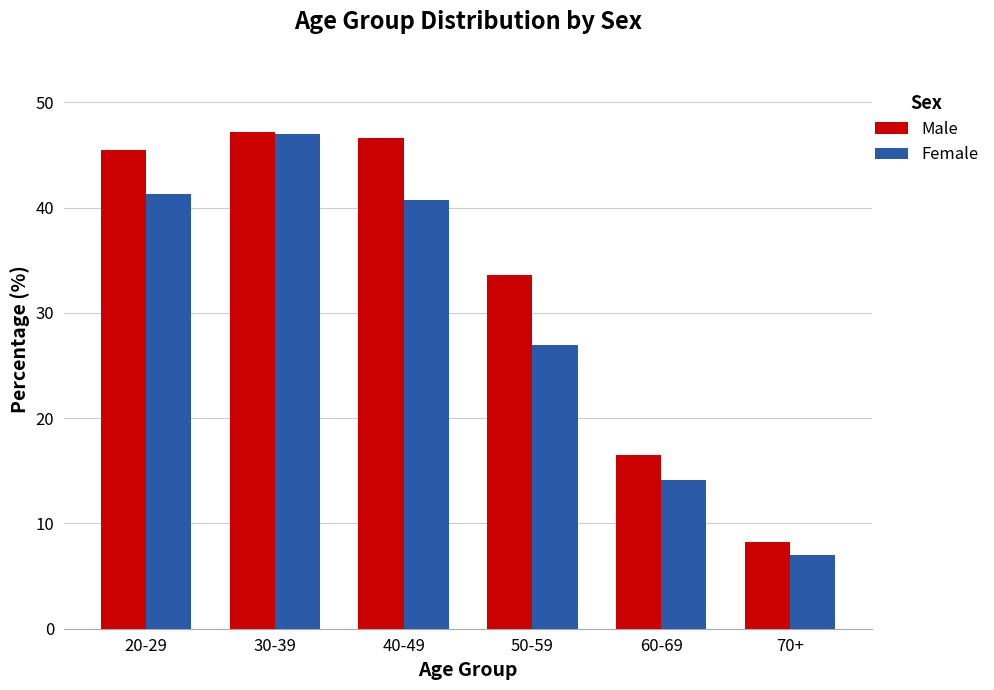

What is the greatest value displayed?

47.2